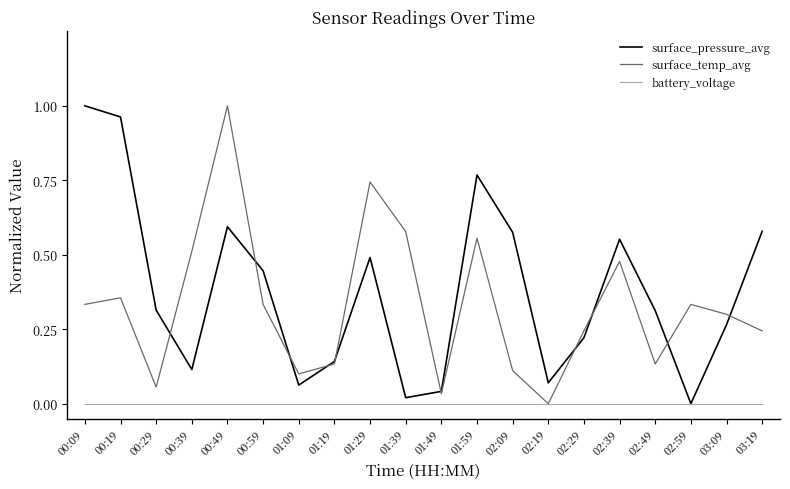

At which category is the sum across all series the highest?

00:49